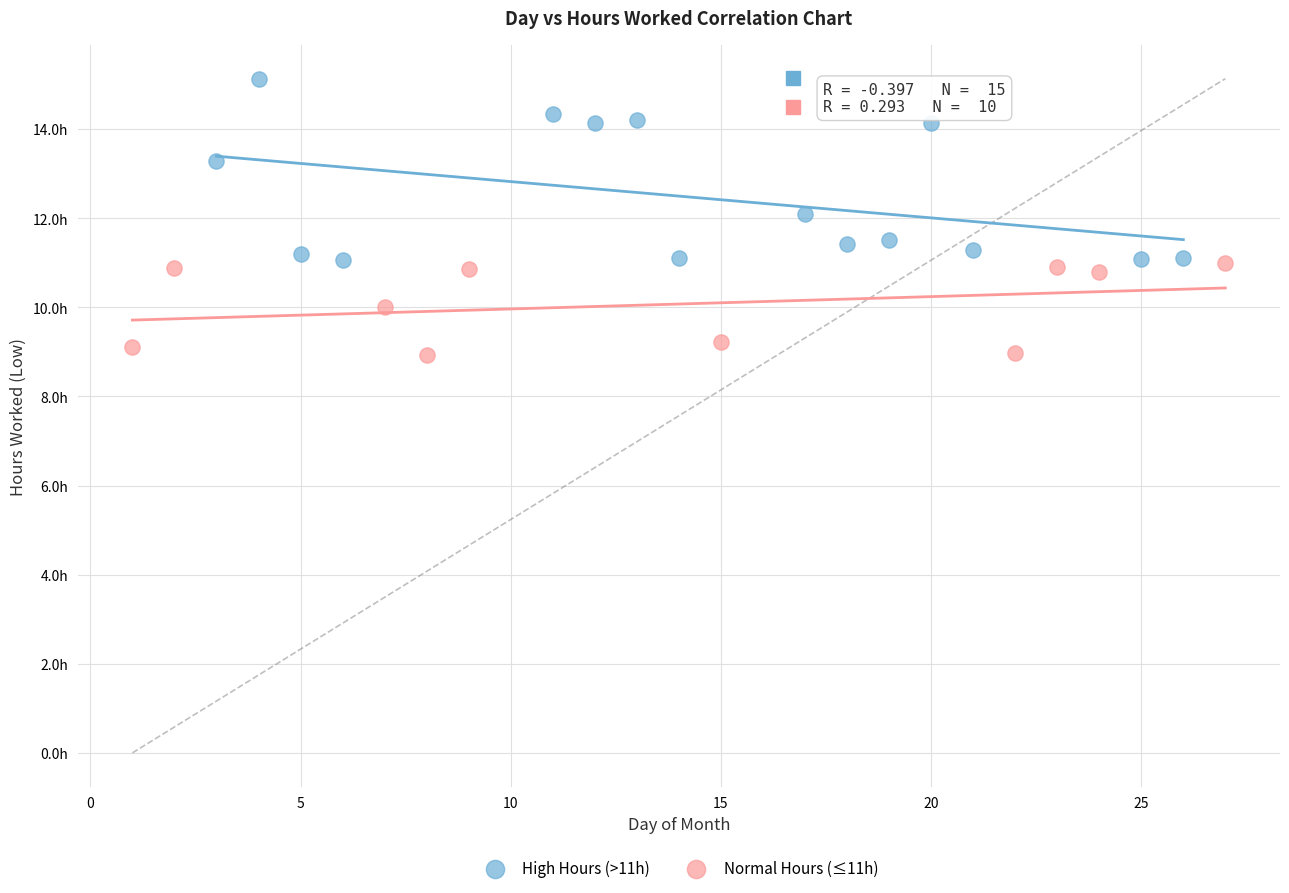

Which series has the widest spread of Y values?

High Hours (>11h)